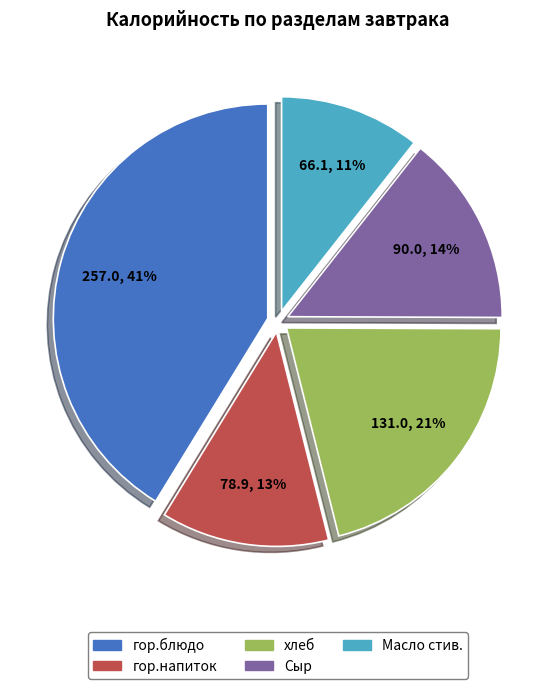

To the nearest percent, what is the average slice percentage?

20%